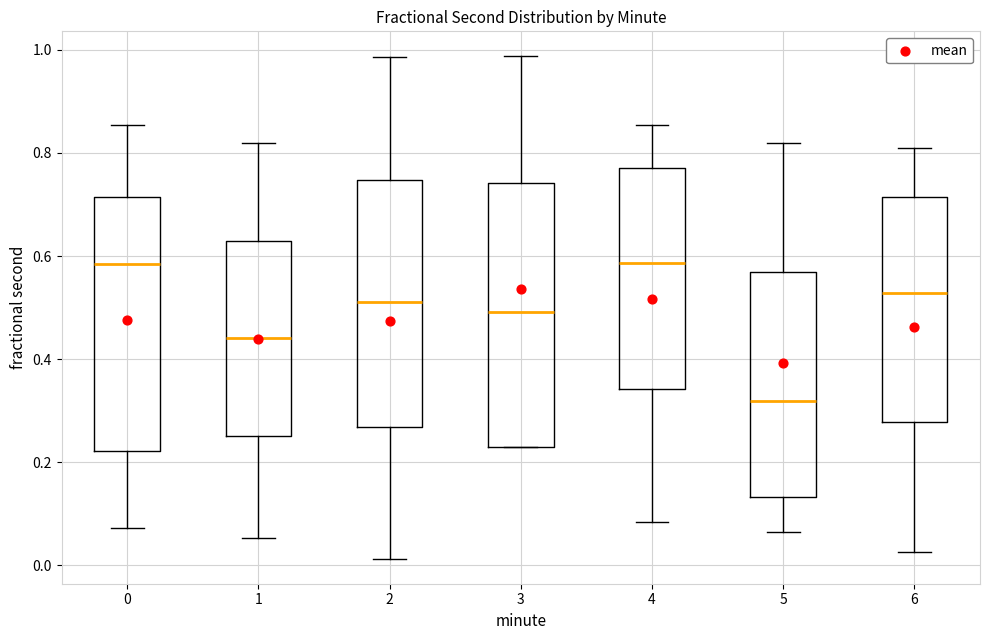

Reading left to right, read every box against the y-axis: the position of its median line, the range the box covers, and the ends of its whiskers. The values are not printed on the chart, so give them approximately, as read against the axis.

0: median 0.58, box 0.22 to 0.72, whiskers 0.08 to 0.86
1: median 0.44, box 0.26 to 0.64, whiskers 0.06 to 0.82
2: median 0.52, box 0.26 to 0.74, whiskers 0.02 to 0.98
3: median 0.50, box 0.22 to 0.74, whiskers 0.22 to 0.98
4: median 0.58, box 0.34 to 0.78, whiskers 0.08 to 0.86
5: median 0.32, box 0.14 to 0.56, whiskers 0.06 to 0.82
6: median 0.52, box 0.28 to 0.72, whiskers 0.02 to 0.82